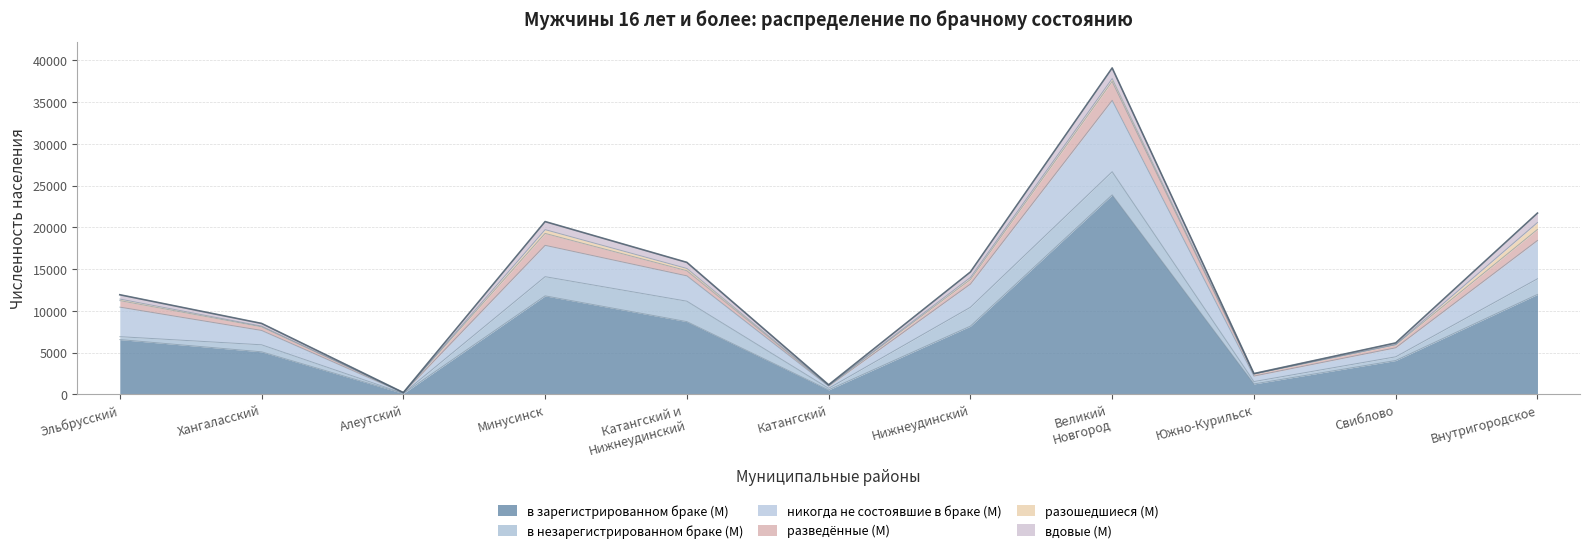

Which series changed the most between Минусинск and Катангский и
Нижнеудинский?

в зарегистрированном браке (М)